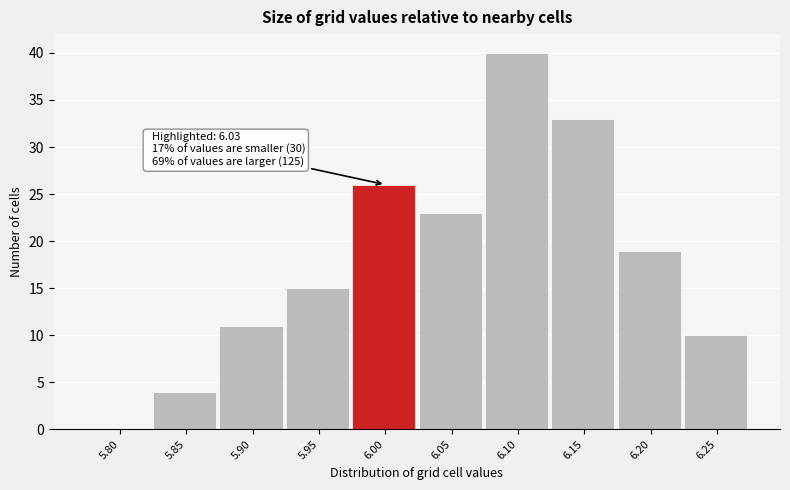

What is the sum of the values at 5.80 and 6.10?

40